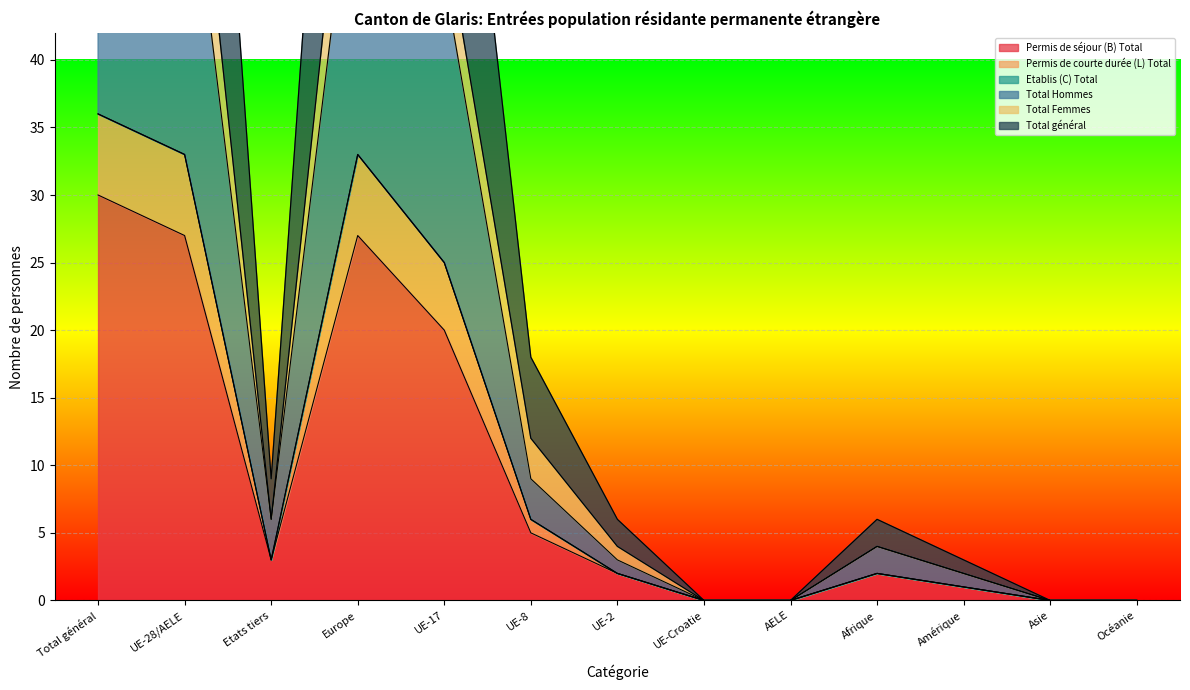

True or false: Permis de courte durée (L) Total and Permis de séjour (B) Total cross at least once.

False